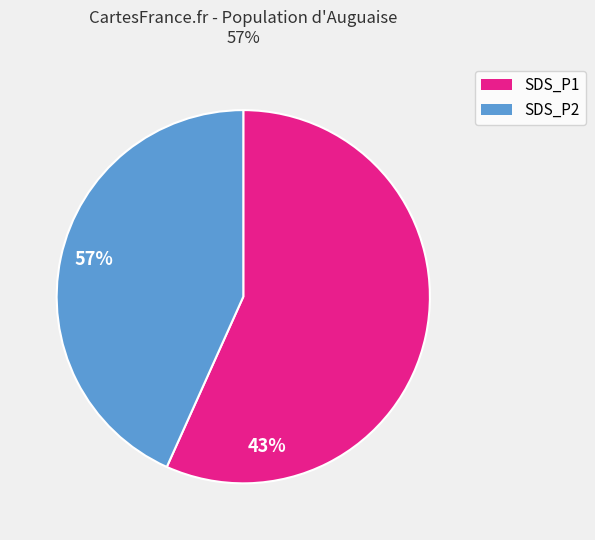

The SDS_P1 slice represents 45% of the pie. True or false?

False